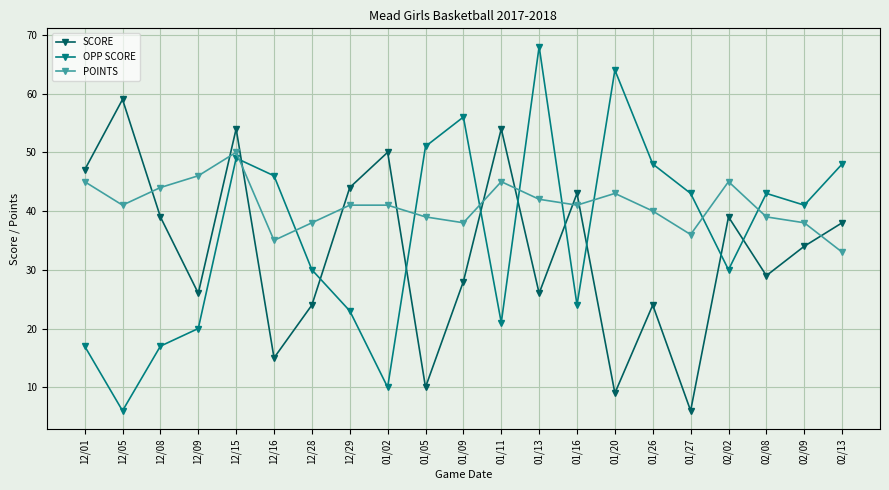

At which label does OPP SCORE first exceed 41?

12/15